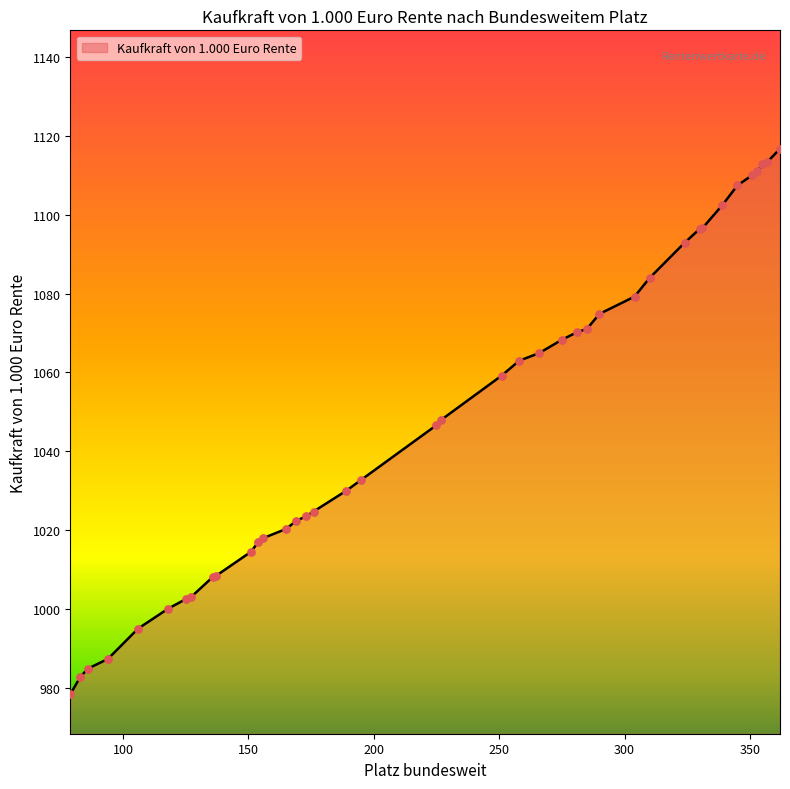

What is the greatest value displayed?

1116.7